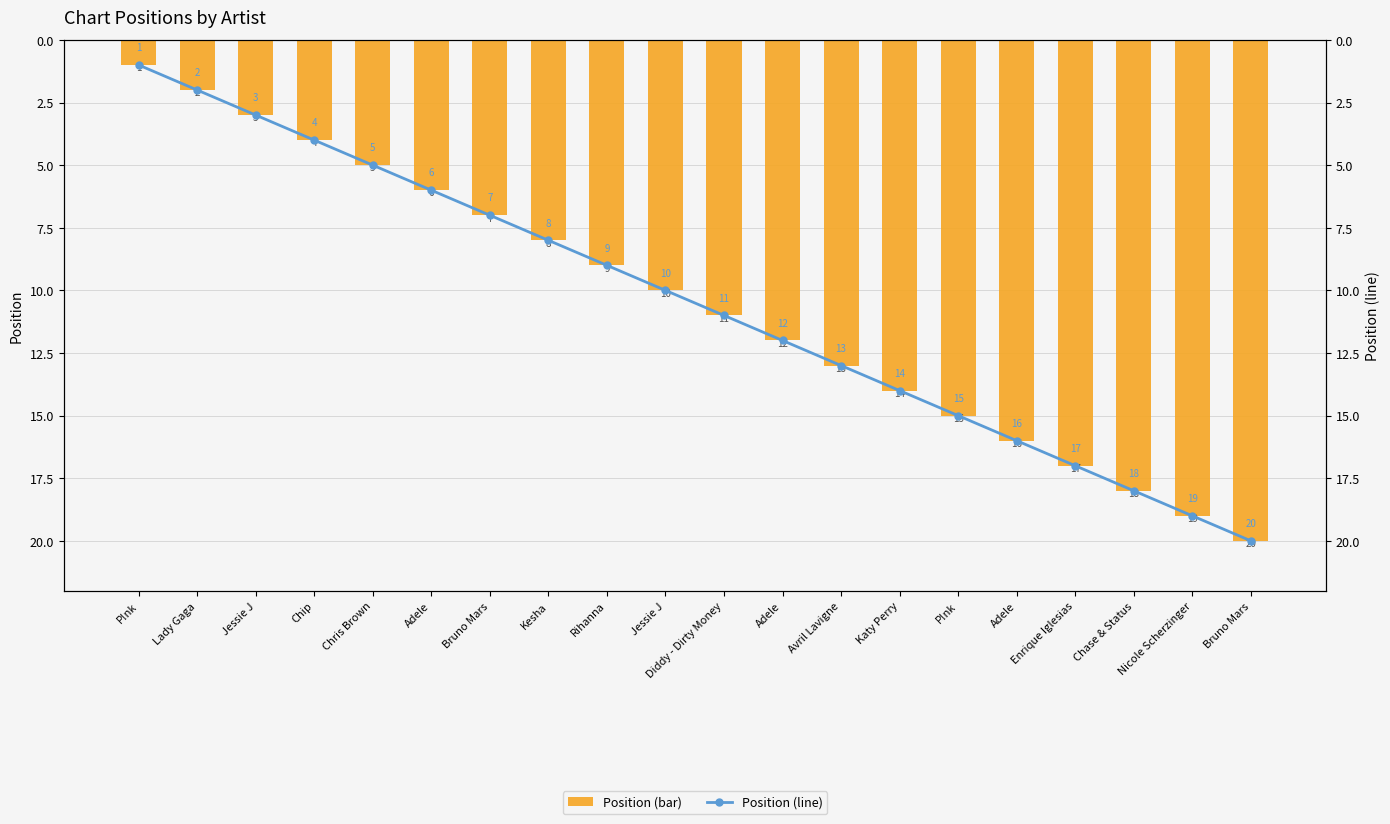

What is the value of the Position (bar) bar at the 8th from the left?

8